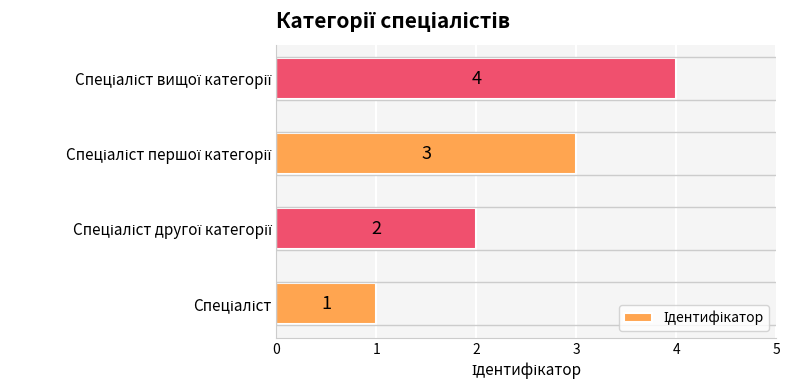

How many data points are less than 3?

2